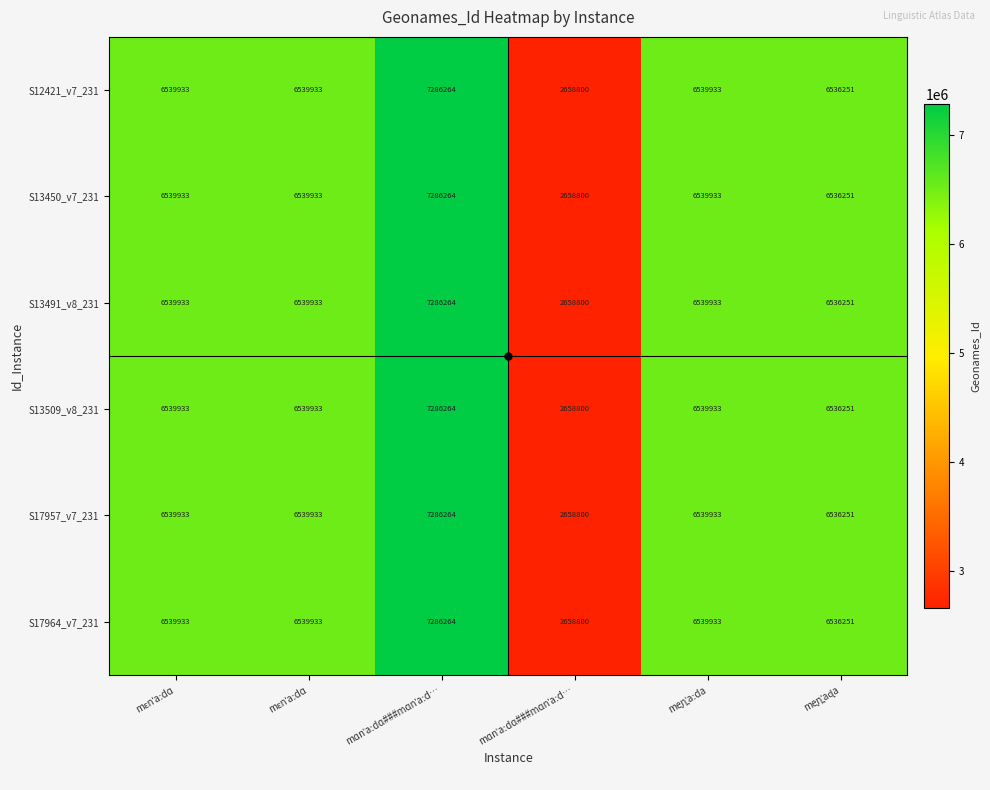

How many categories are shown in the chart?

6